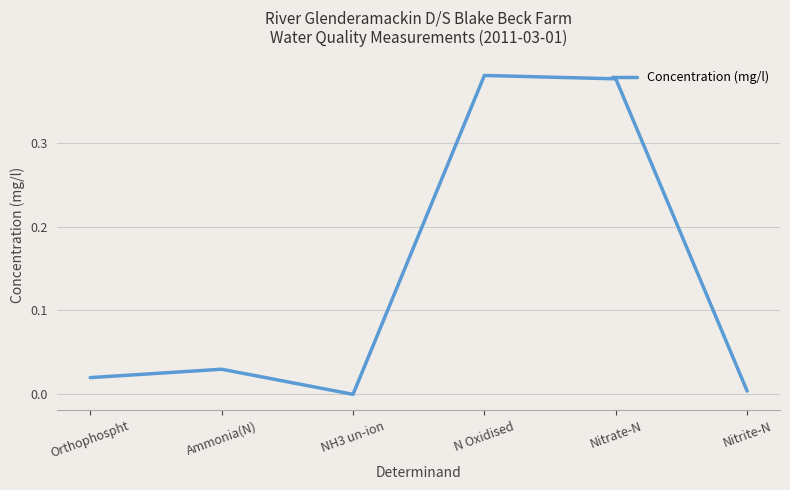

Where is the first local minimum?

NH3 un-ion